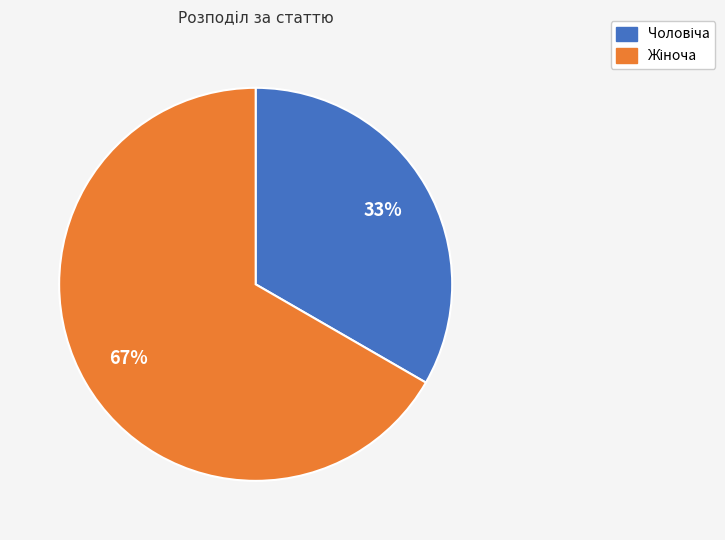

Does any single category account for the majority?

Yes